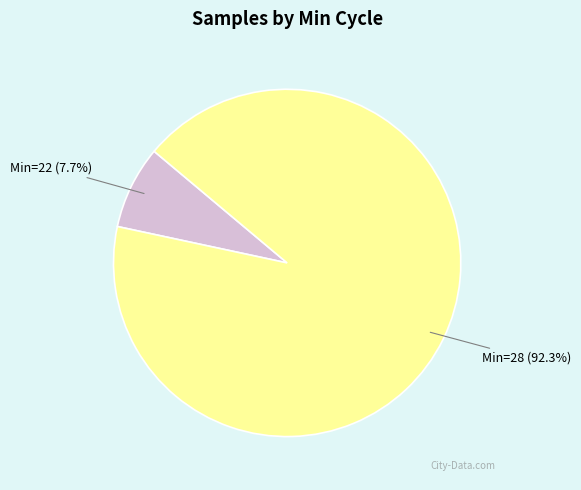

Is there any slice that represents more than half of the pie?

Yes